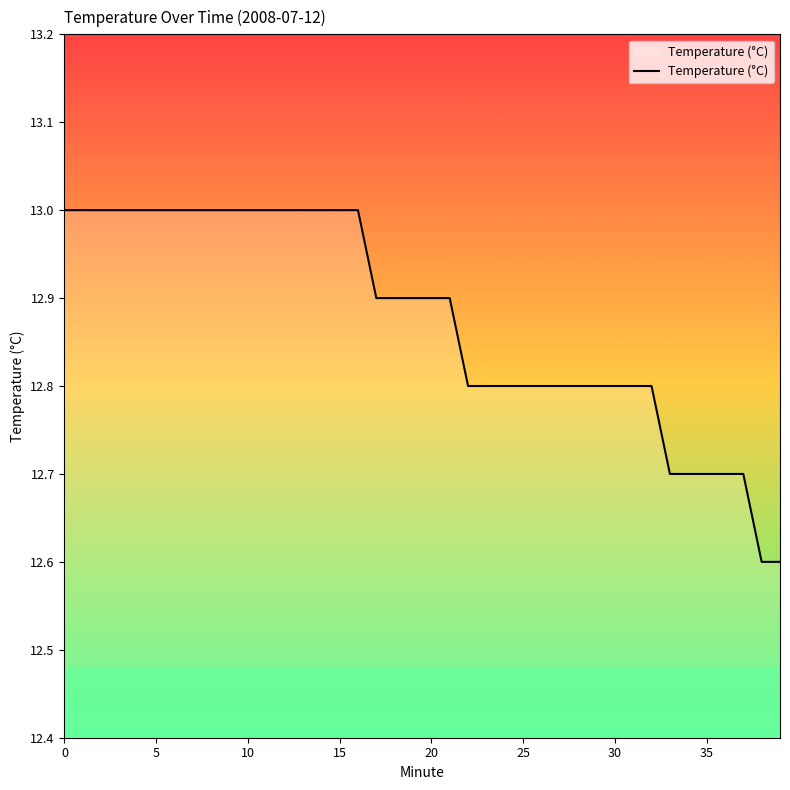

What is the greatest value displayed?

13.0